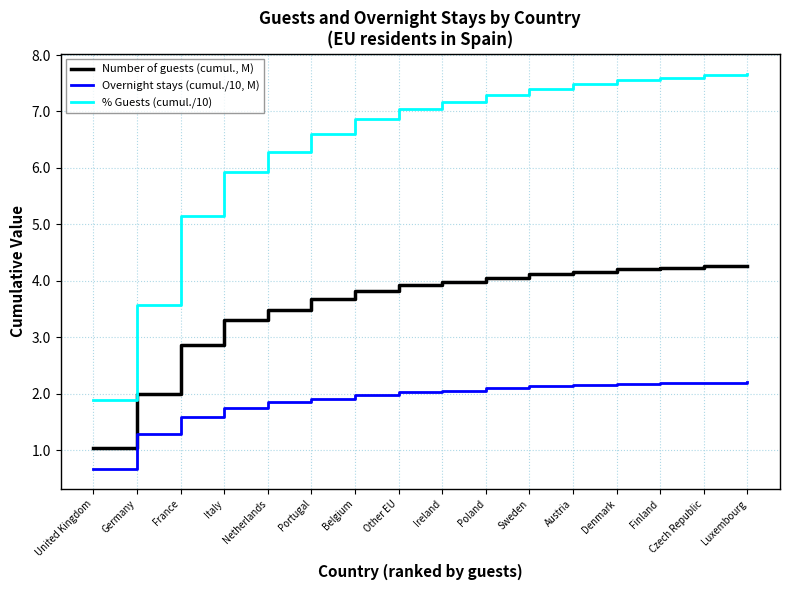

Does the chart display data point markers on the line(s)?

No